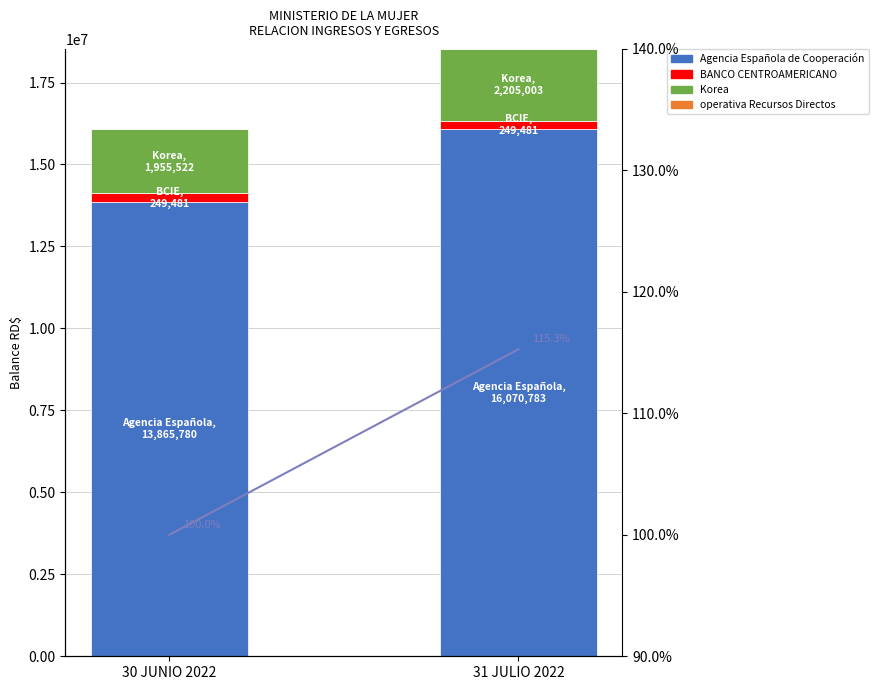

At how many categories does at least one series exceed 2279059?

2